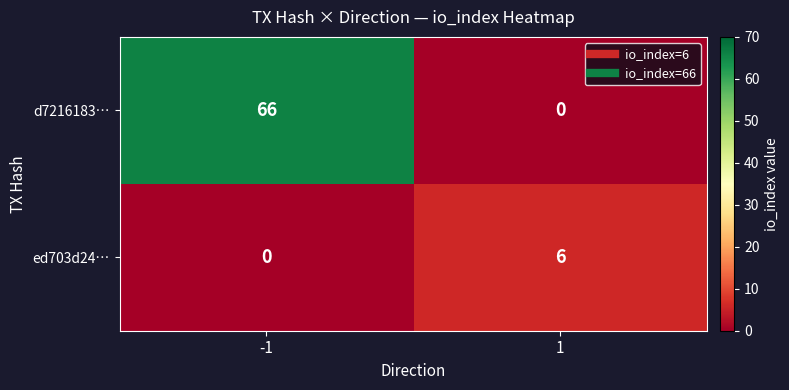

Between -1 and 1, which series saw the biggest shift?

d7216183…